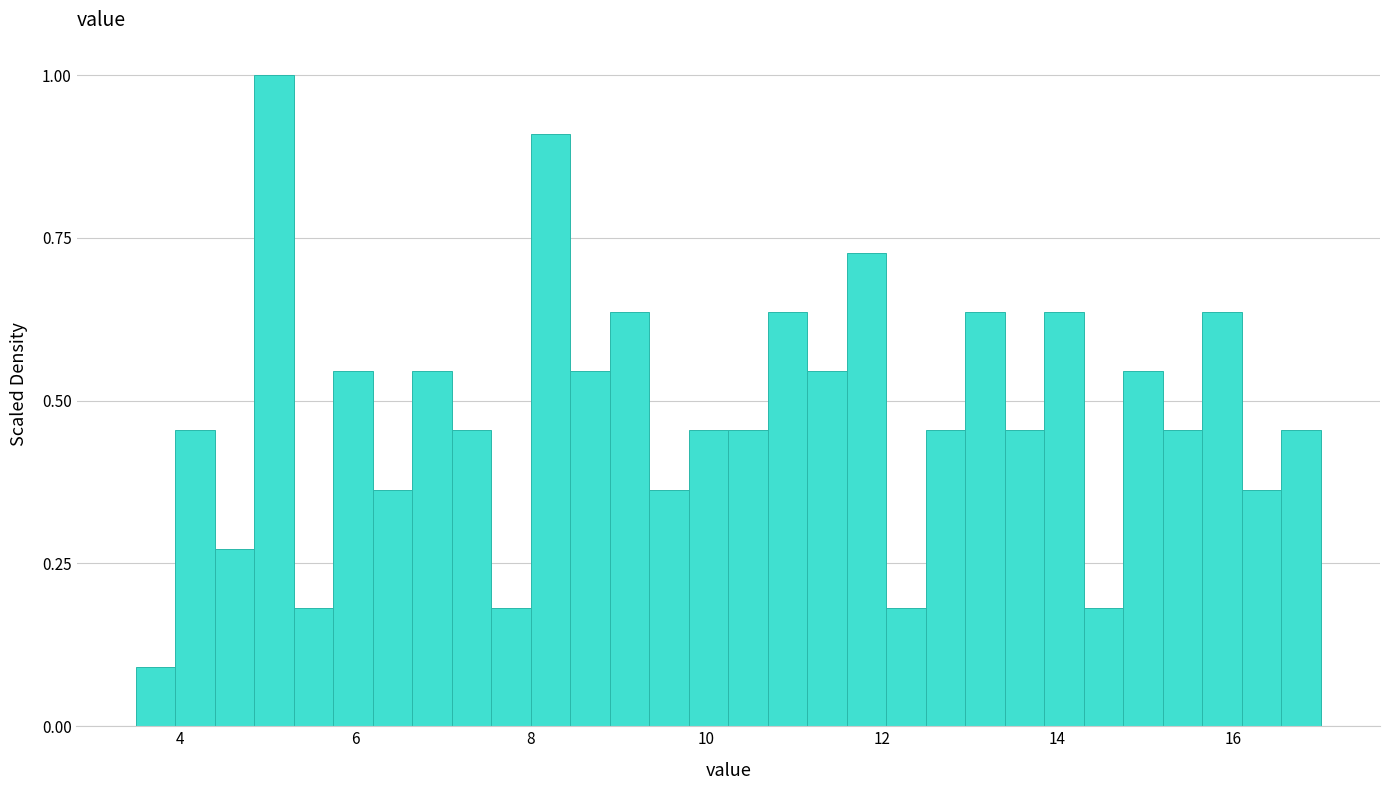

Around what value on the x-axis is the tallest bar? Give the approximate position of its centre, as read against the axis.

5.0